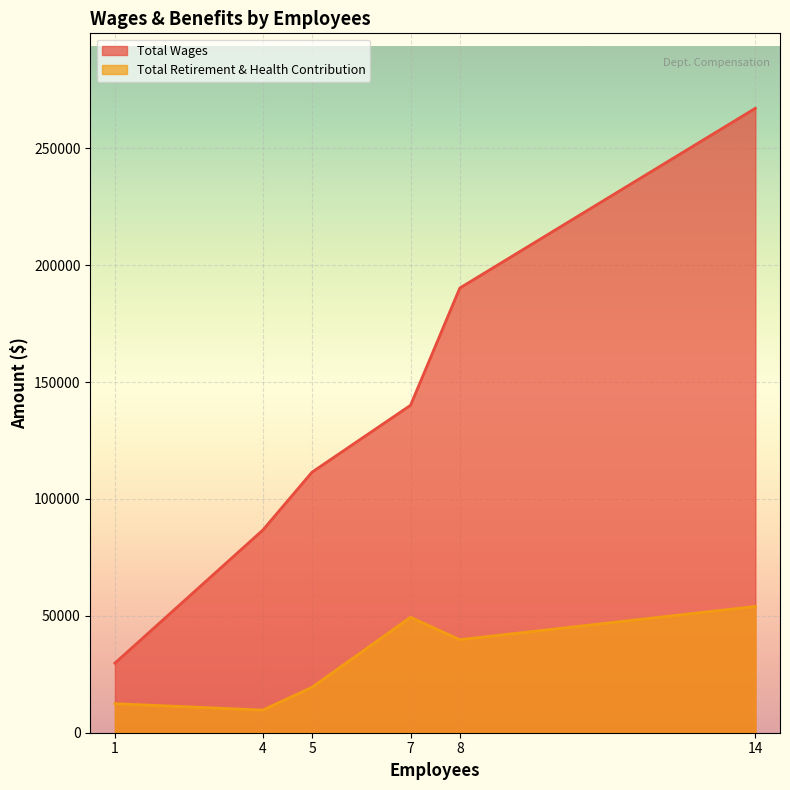

True or false: Total Retirement & Health Contribution has a value of 21138 at 8.

False